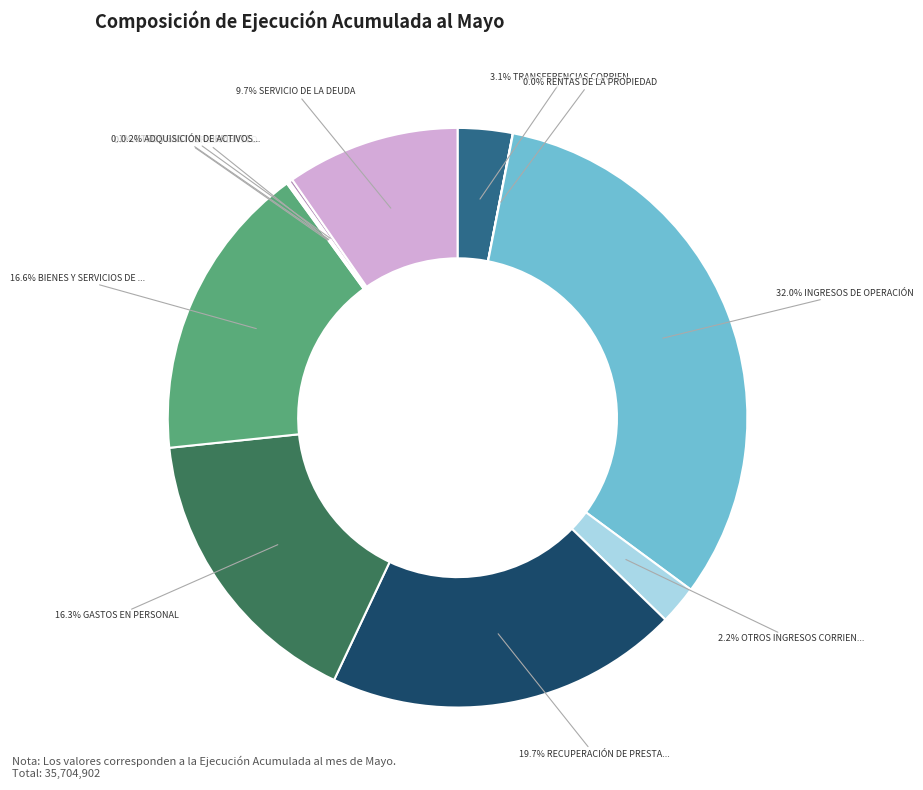

Does any single category account for the majority?

No